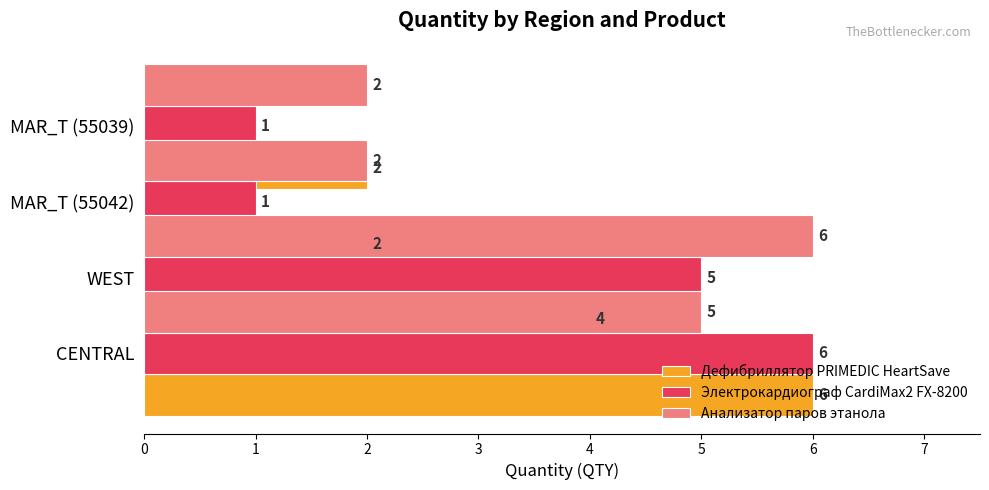

Which series has the widest spread of values?

Электрокардиограф CardiMax2 FX-8200